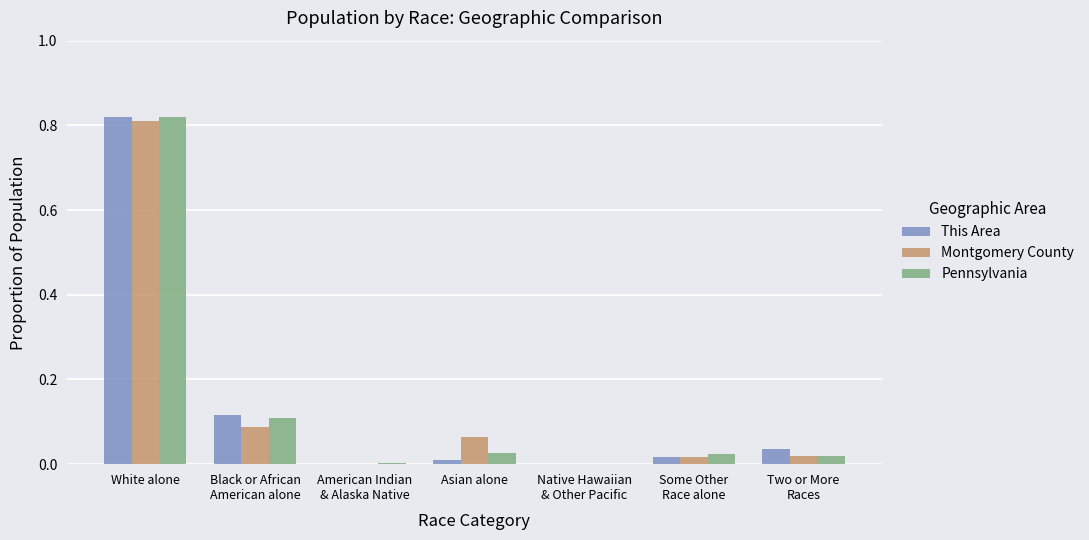

Which category has the highest value in the Pennsylvania series?

White alone